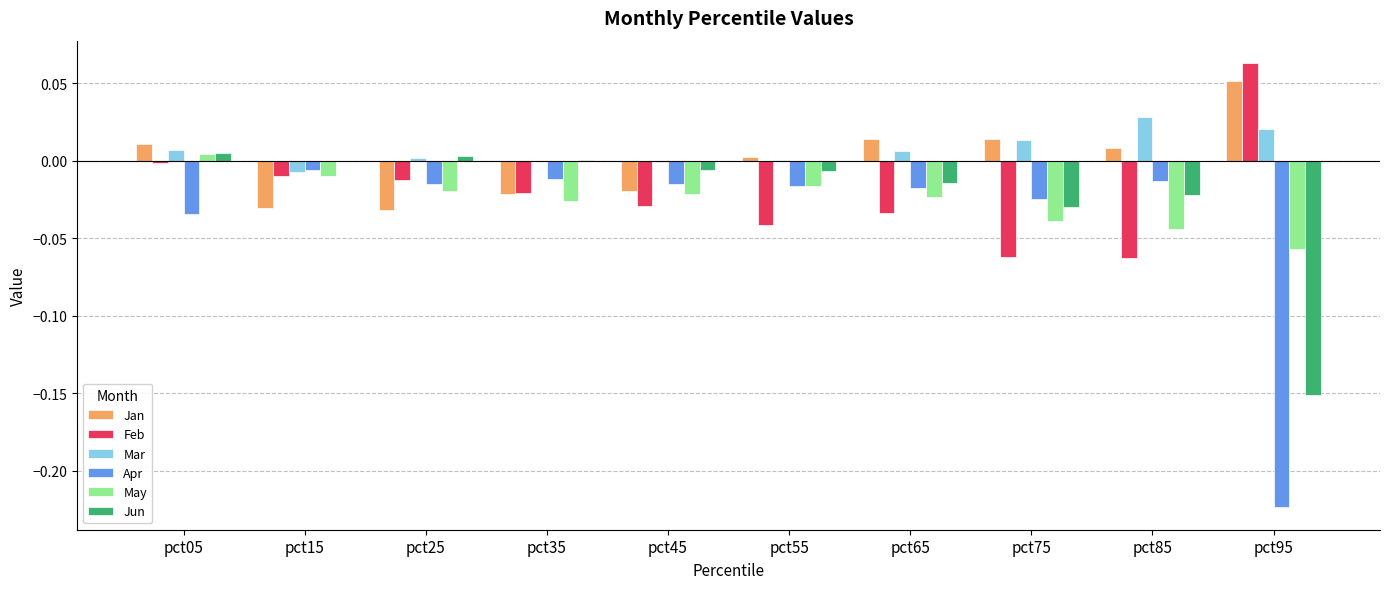

At which category is the sum across all series the highest?

pct05